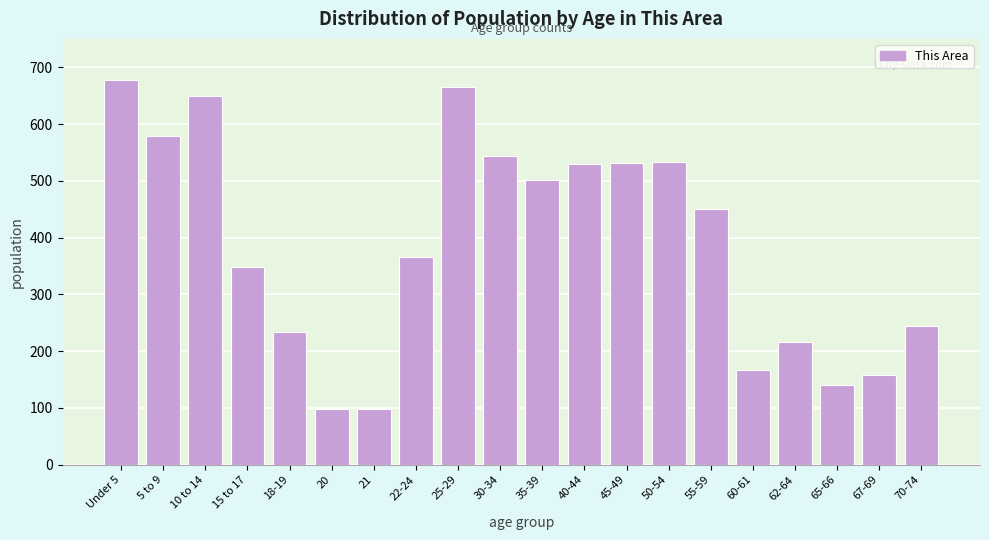

What is the maximum value shown in the chart?

678